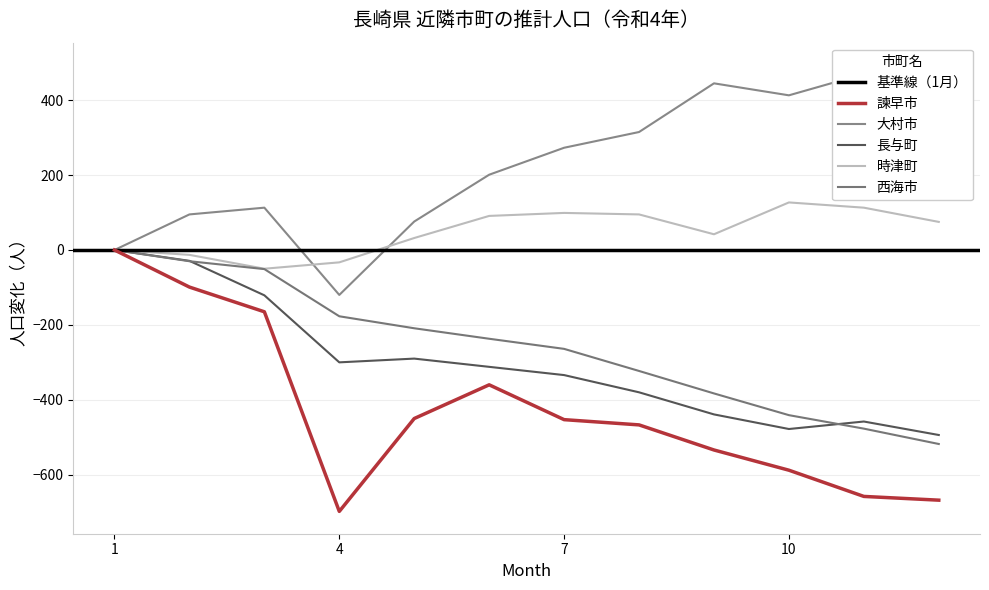

At which category is the sum across all series the highest?

1